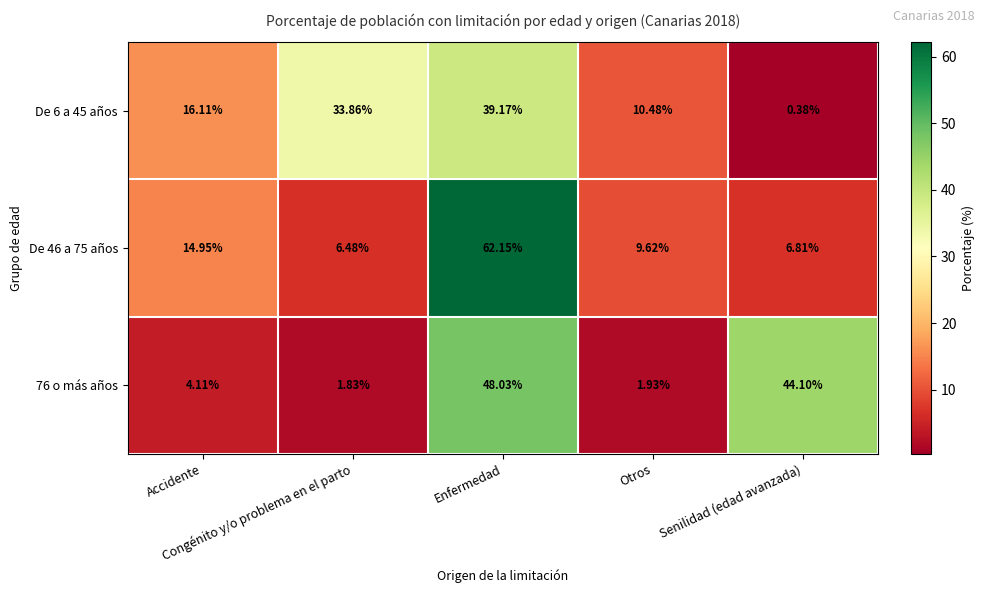

Which has a higher value, Accidente or Otros?

Accidente